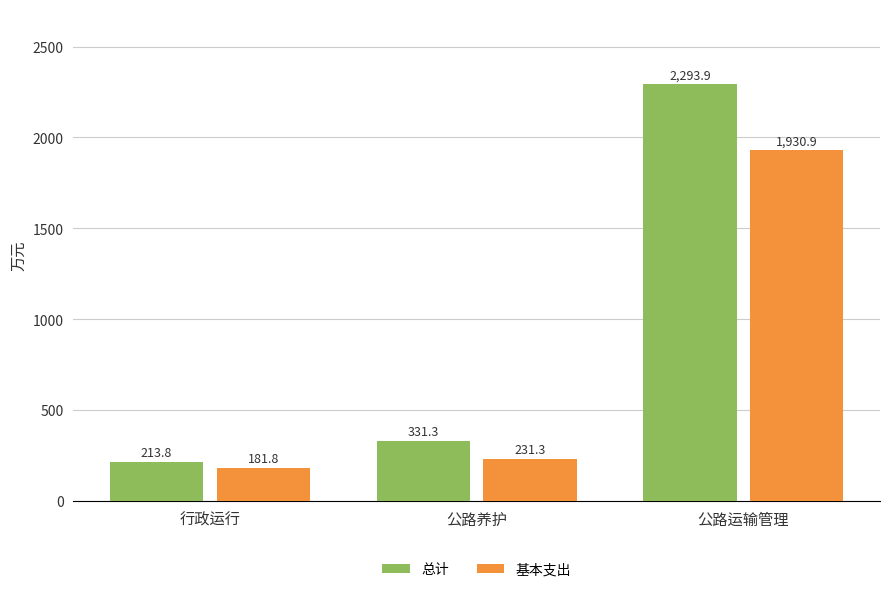

Is it true that 总计 equals 2293.9 at 公路运输管理?

True